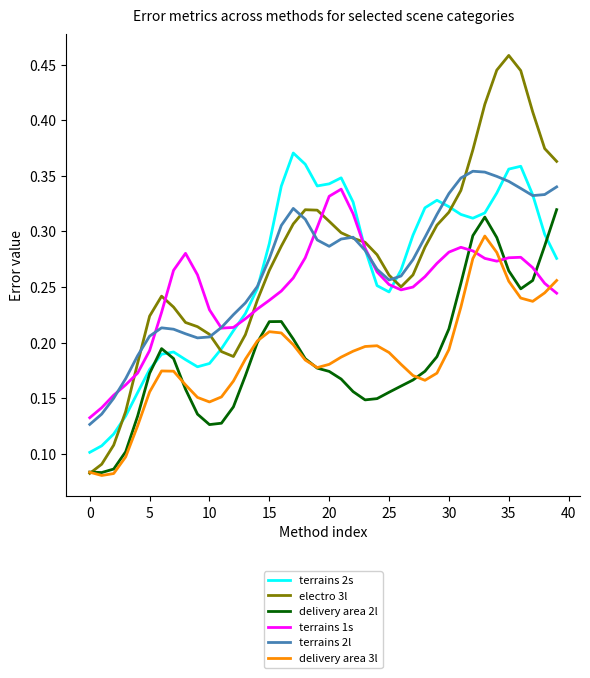

Which series has the largest range (max minus min)?

electro 3l